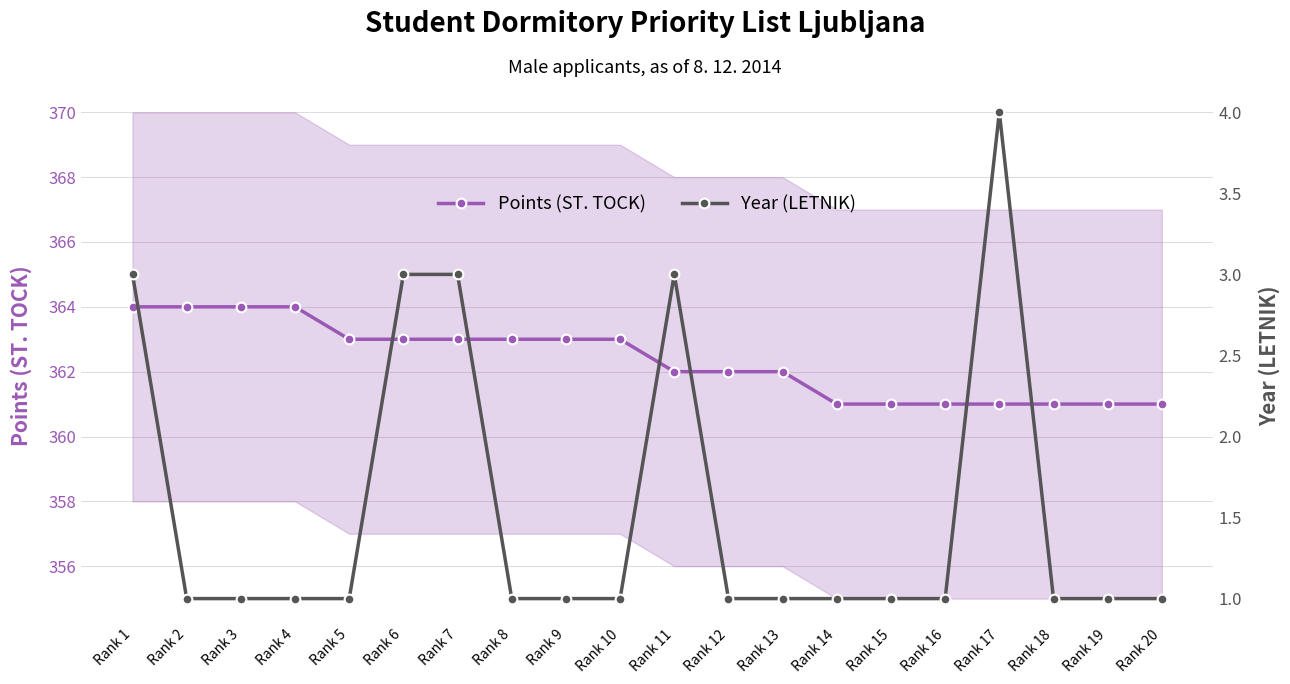

True or false: Year (LETNIK) has a value of 1 at Rank 13.

True